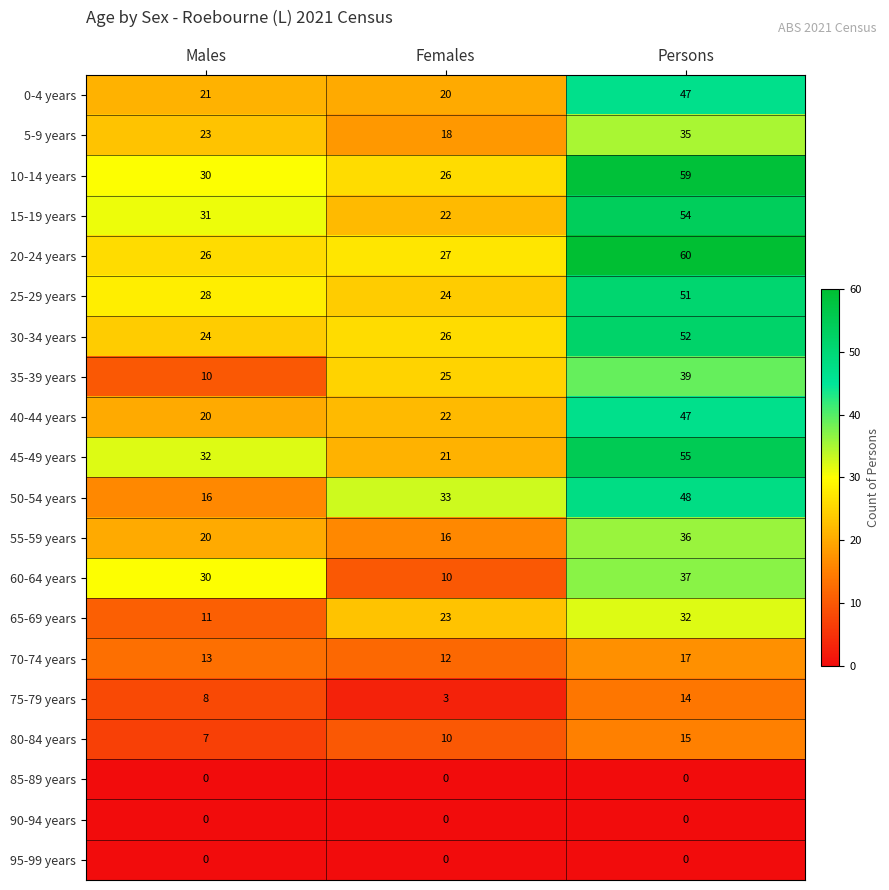

What is the difference between the maximum and minimum values in the 80-84 years series?

8